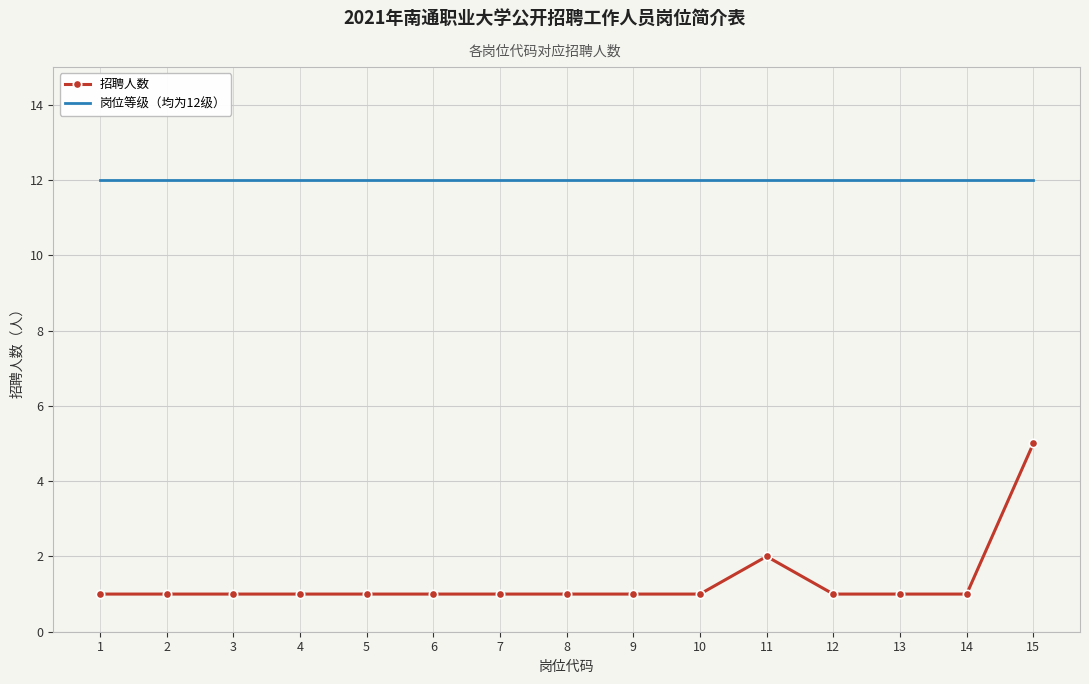

True or false: 招聘人数 and 岗位等级（均为12级） cross at least once.

False